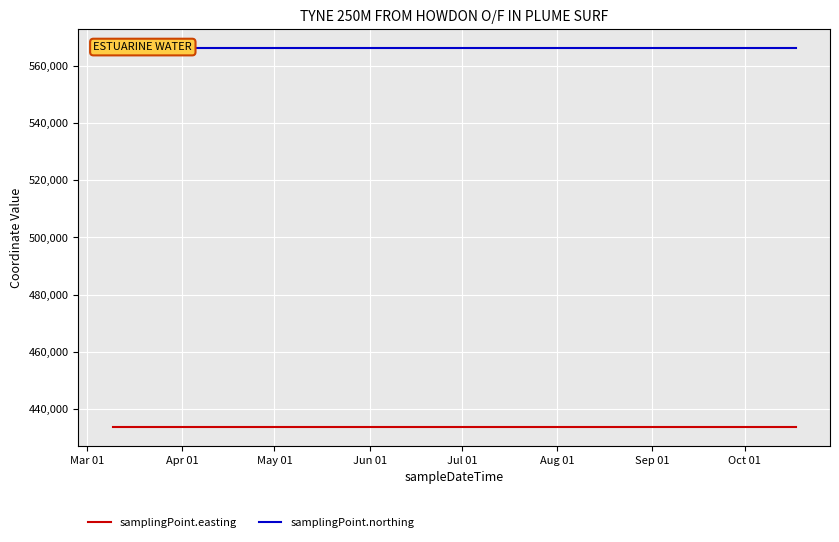

The value of samplingPoint.easting at 14 is 302545. True or false?

False